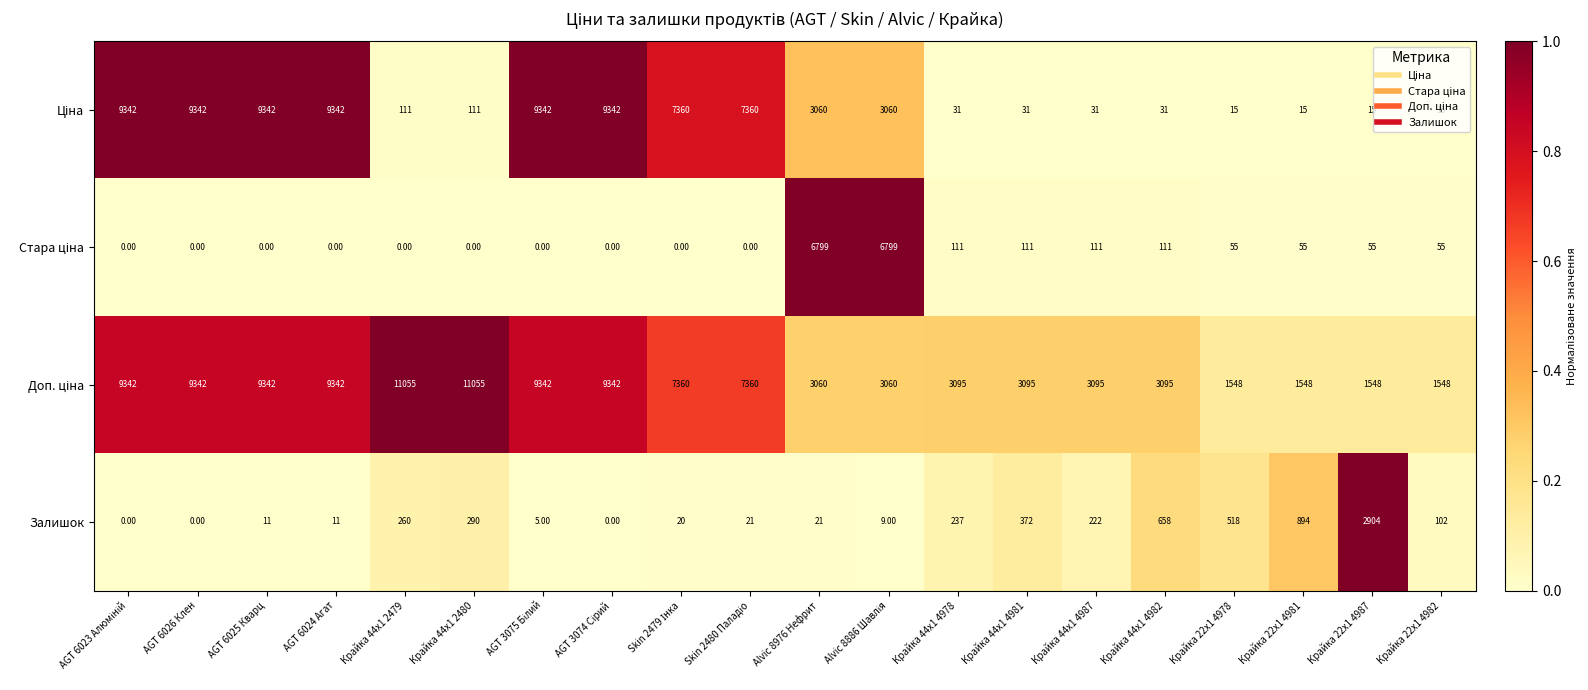

What is the difference between the maximum and minimum values in the Залишок series?

2904